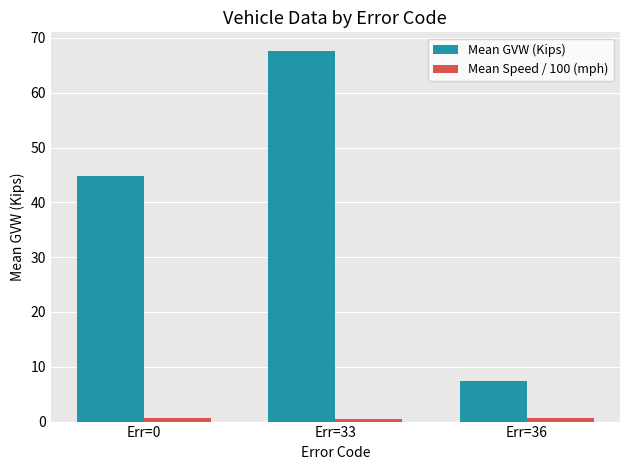

The value of Mean GVW (Kips) at Err=36 is 7.4. True or false?

True